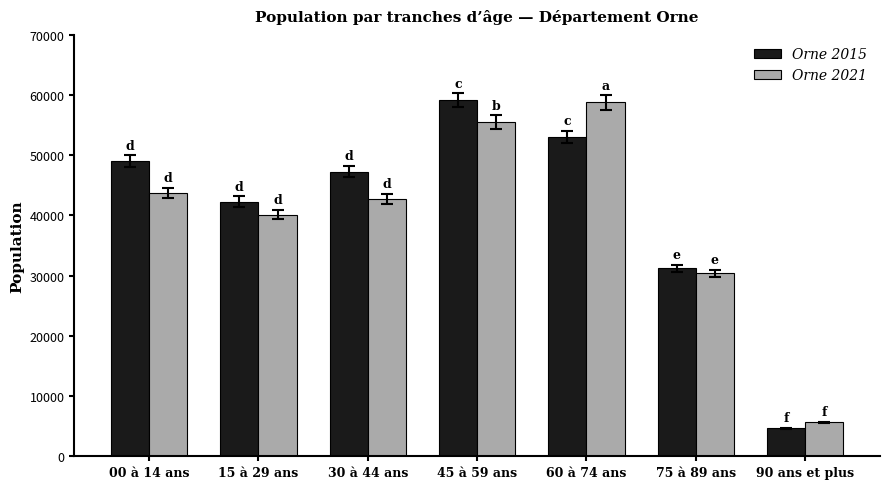

What is the maximum value shown in the chart?

59141.6